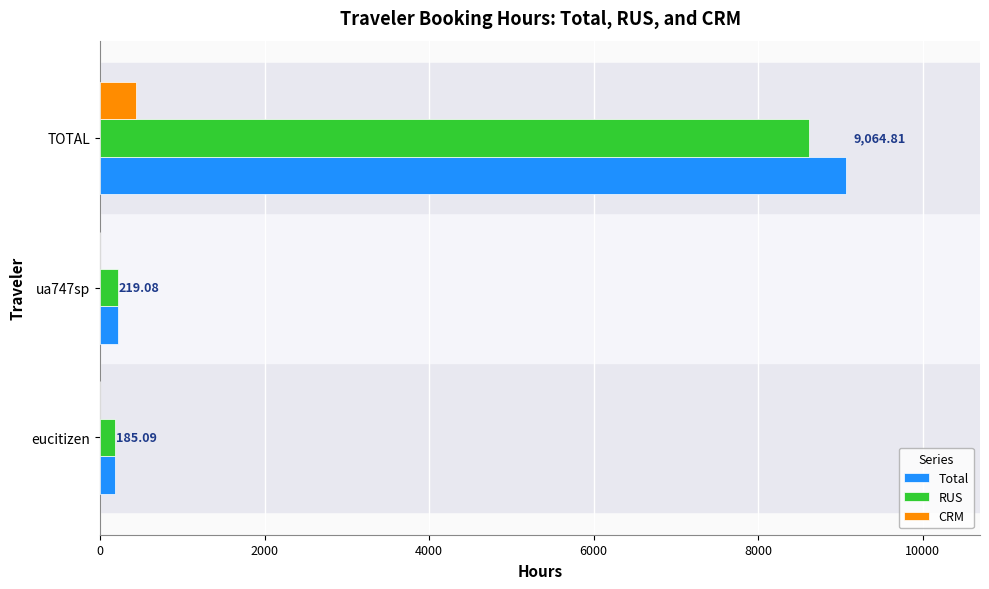

What are all the series names shown in the legend?

Total, RUS, CRM